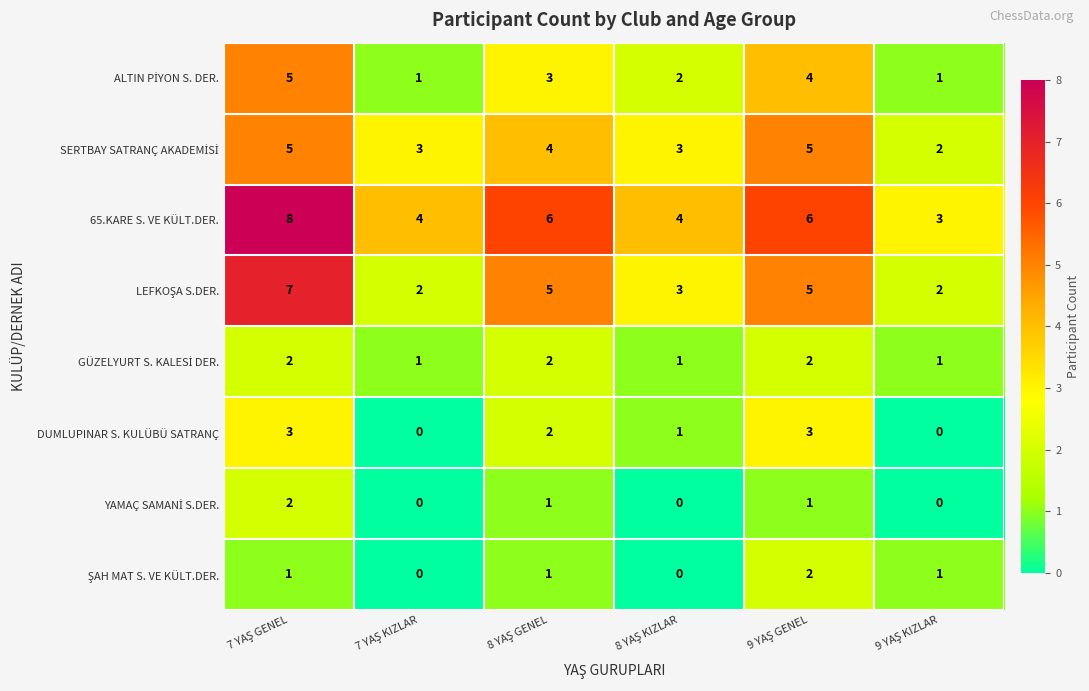

What is the average value of the 65.KARE S. VE KÜLT.DER. series?

5